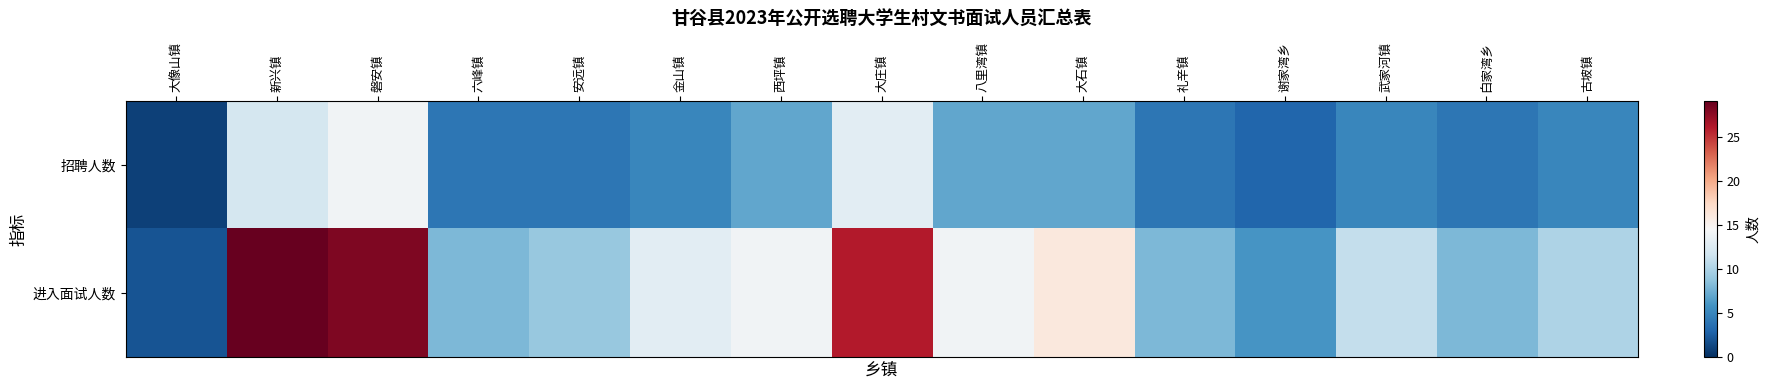

At which category is the sum across all series the highest?

磐安镇